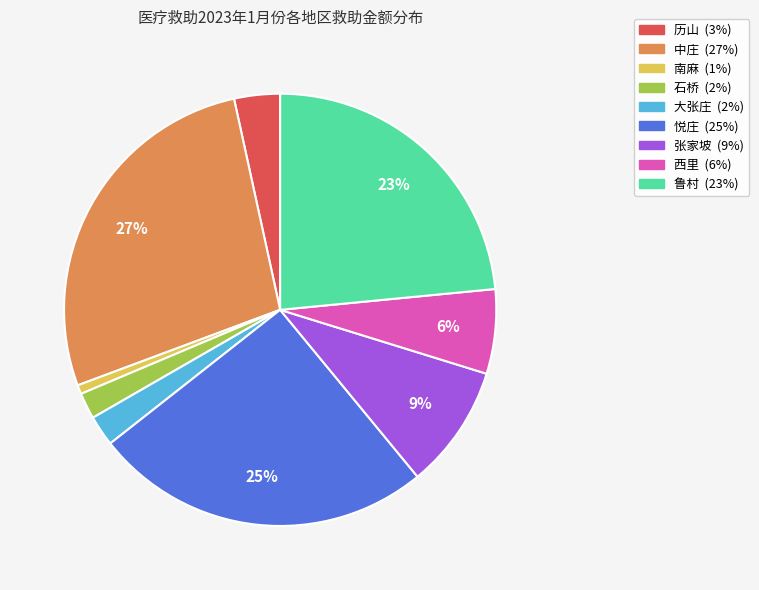

Which slice is the smallest?

南麻